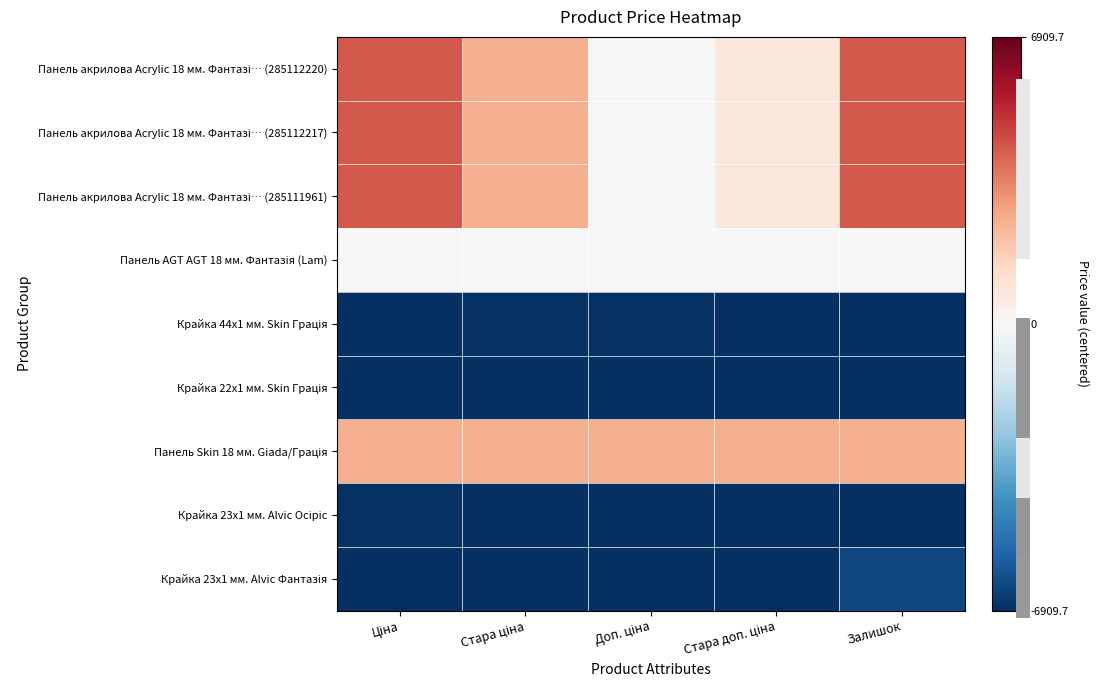

Count the number of categories in the chart.

5